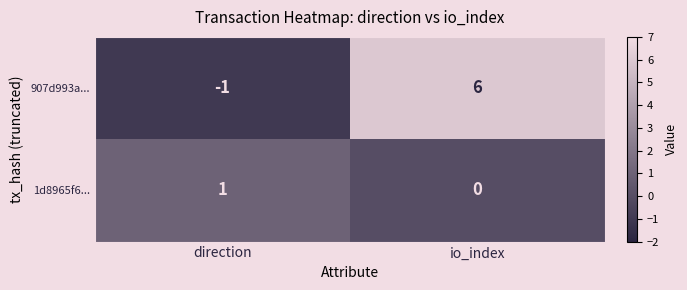

What is the spread (max minus min) of values at io_index?

6